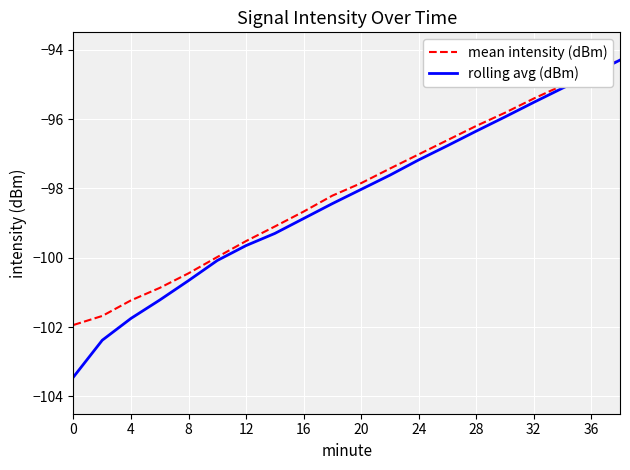

How many lines are shown in the chart?

2